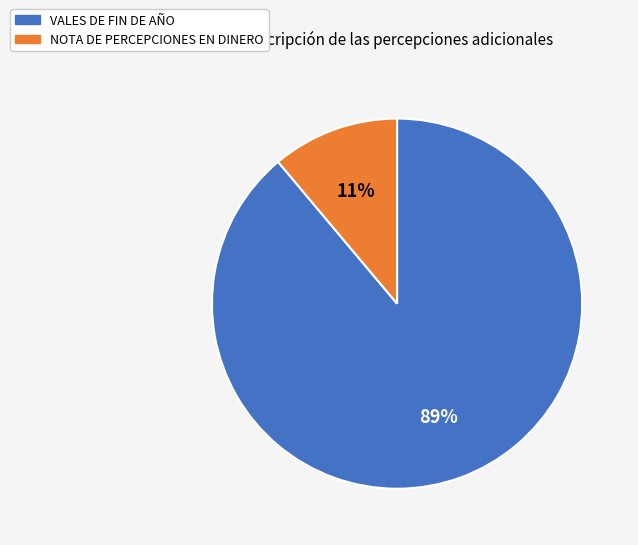

To the nearest percent, what is the difference between the largest and smallest slice percentages?

78%